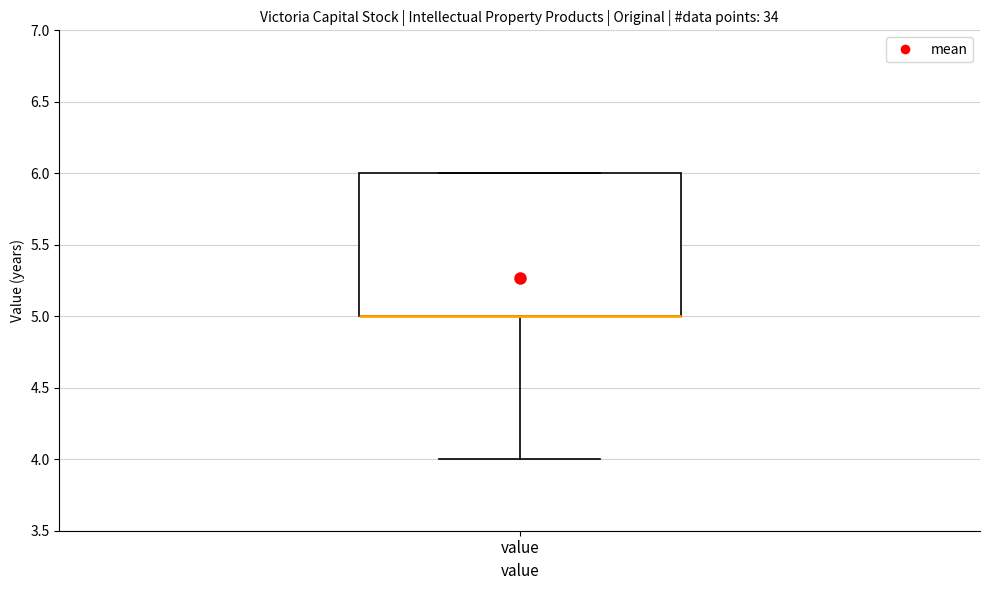

Read this box plot against the y-axis: the position of the median line, the range covered by the box, and the ends of both whiskers. The values are not printed on the chart, so give them approximately, as read against the axis.

median 5 (drawn on the box's lower edge), box 5 to 6, whiskers 4 to 6